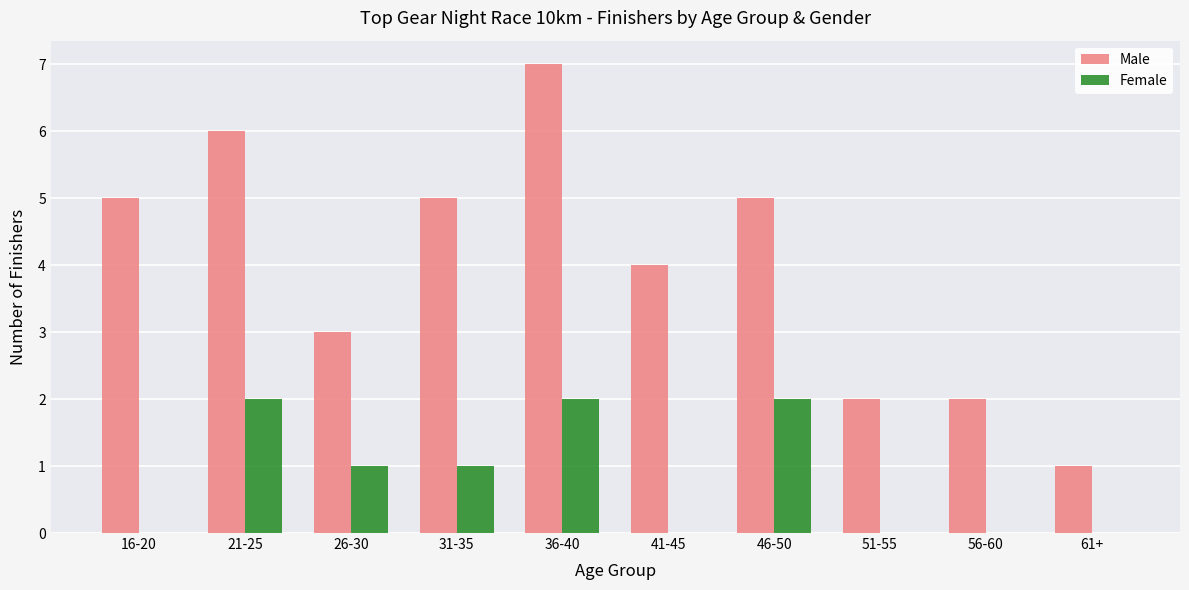

Where does the Female series first go above 1?

21-25